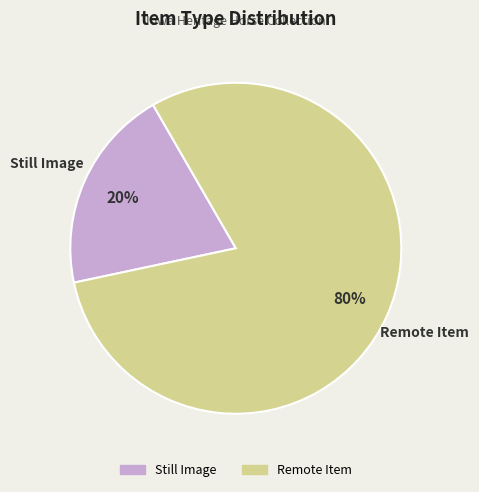

Is there any slice that represents more than half of the pie?

Yes